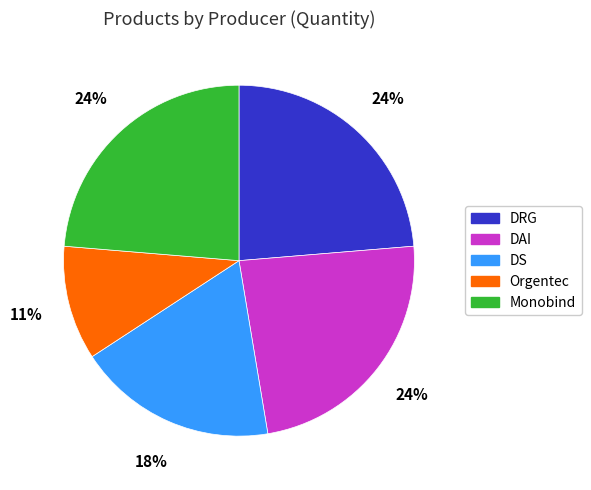

Is the sum of DRG and DS greater than half?

No